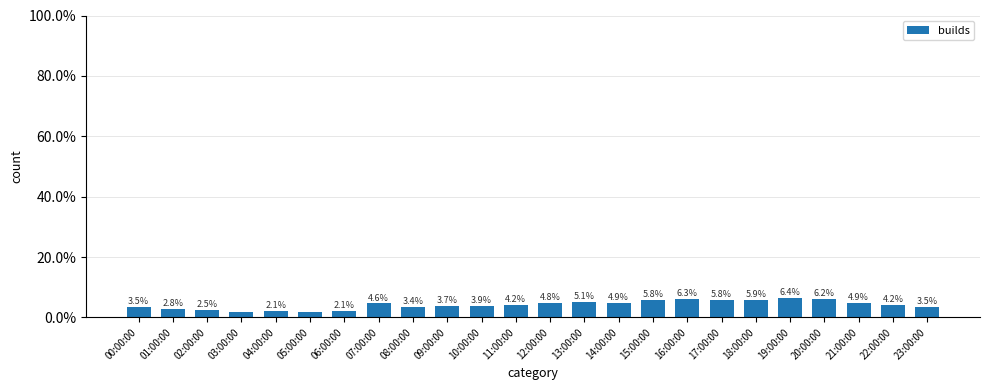

What is the maximum value shown in the chart?

6.4